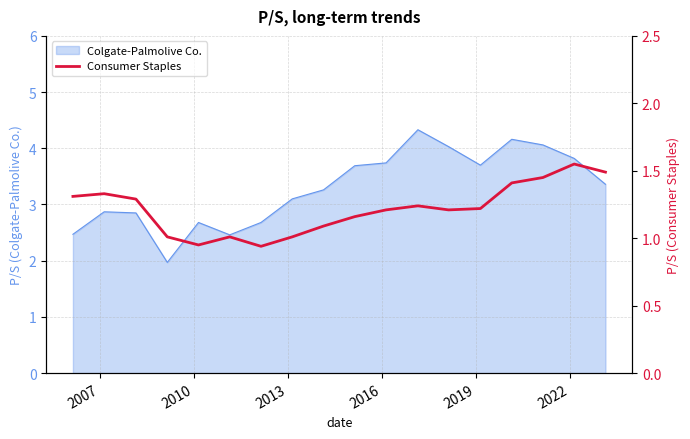

What is the highest value of the Colgate-Palmolive Co. series?

4.3